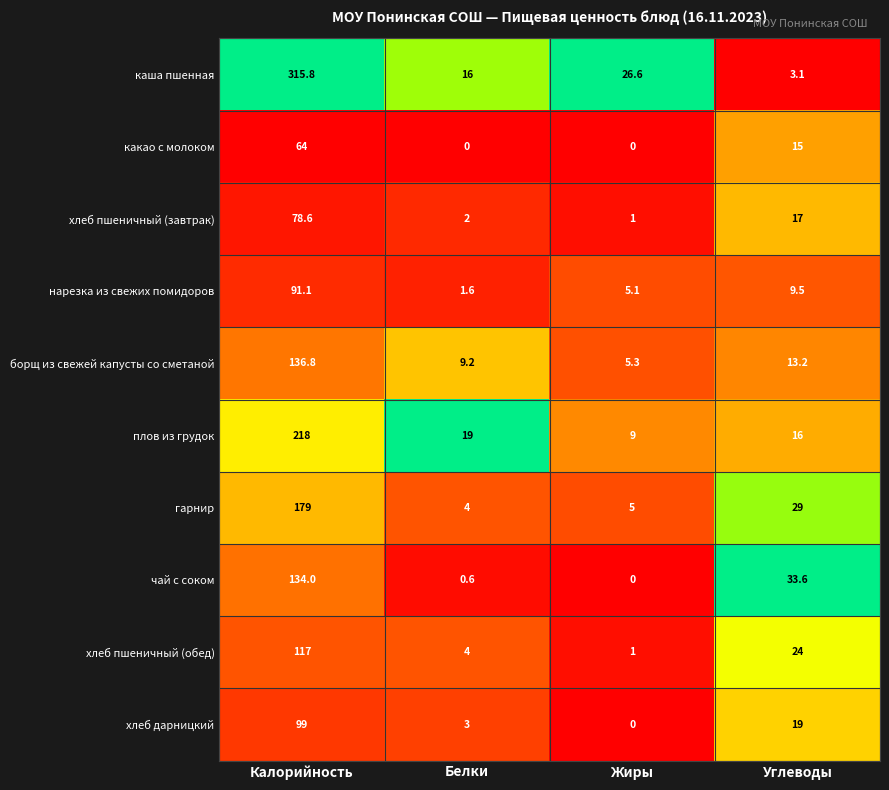

What is the sum of the борщ из свежей капусты со сметаной values at Углеводы and Белки?

22.4